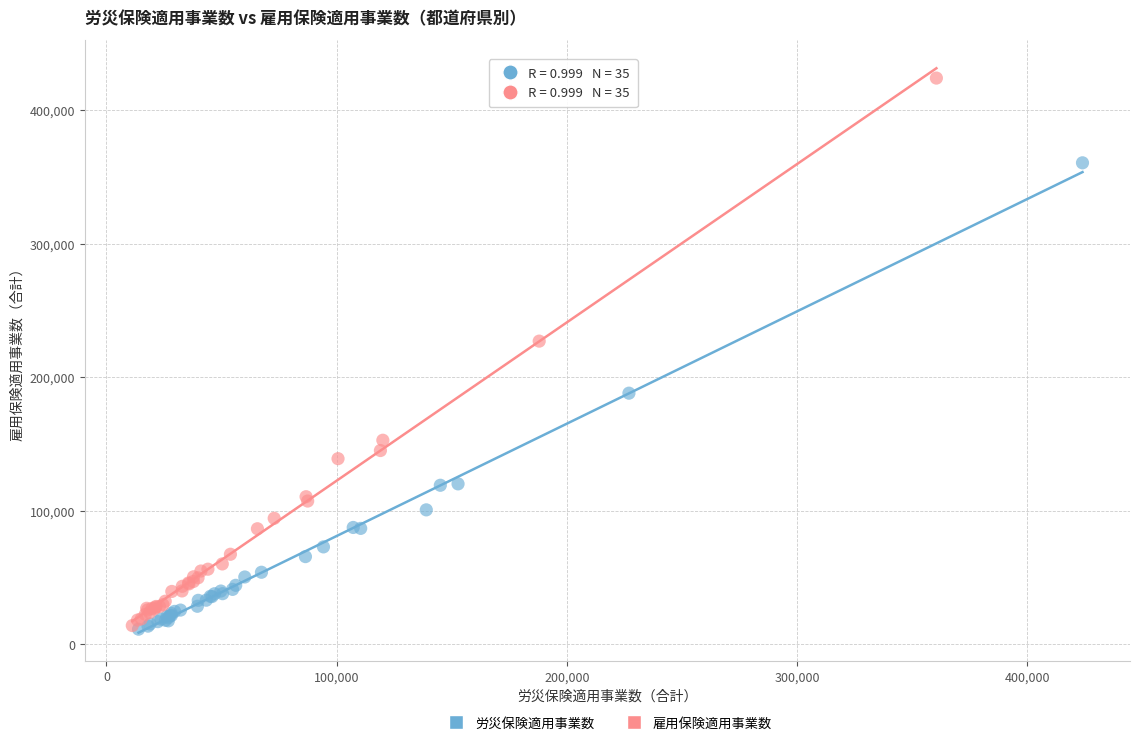

Which series has the largest Y range (max minus min)?

雇用保険適用事業数